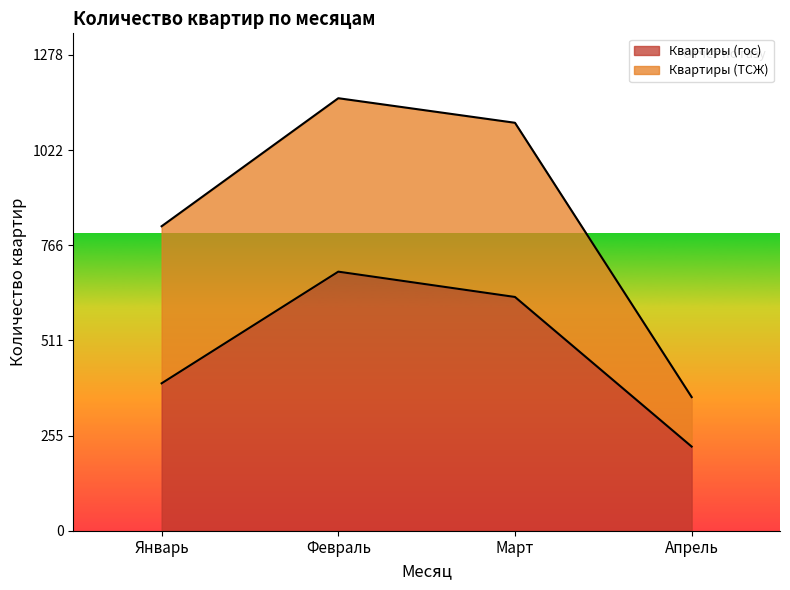

Which has a higher value, Январь or Февраль?

Февраль